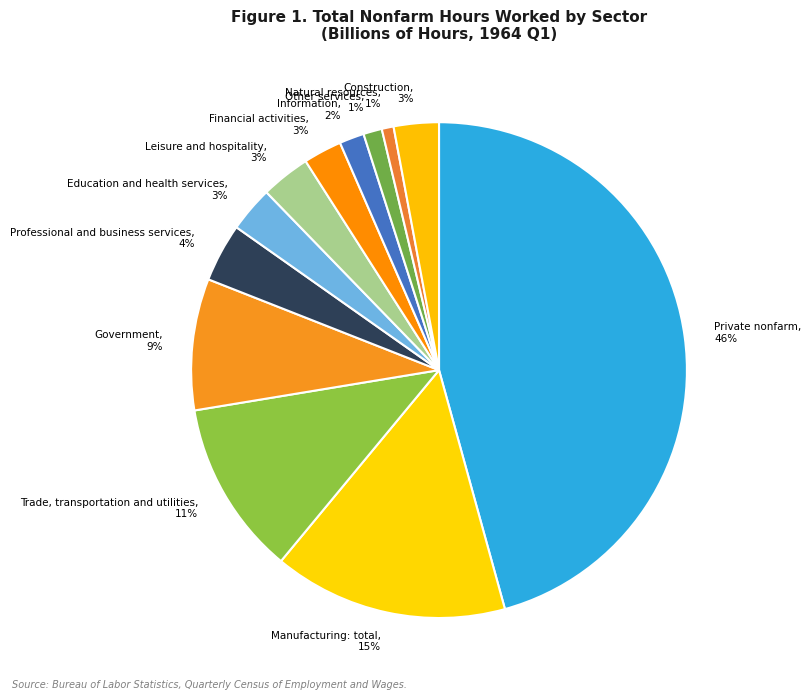

What percentage is the Trade, transportation and utilities, 11% slice, to the nearest percent?

11%